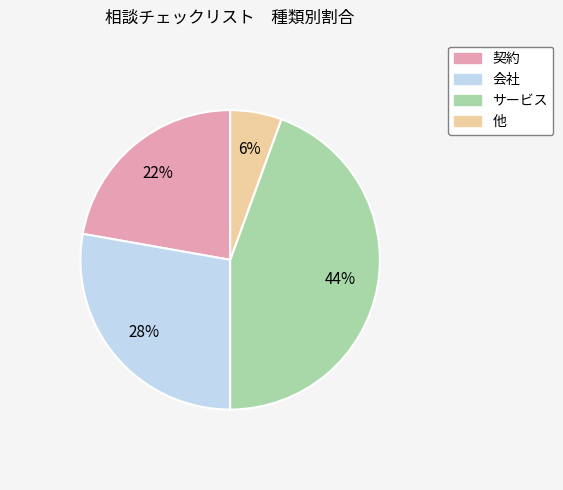

What is the smallest slice in the pie chart?

他